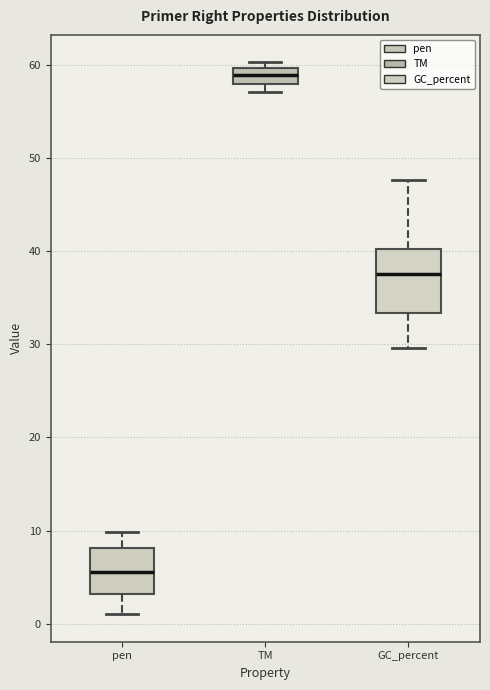

Reading left to right, read every box against the y-axis: the position of its median line, the range the box covers, and the ends of its whiskers. The values are not printed on the chart, so give them approximately, as read against the axis.

pen: median 5, box 3 to 8, whiskers 1 to 10
TM: median 59, box 58 to 60, whiskers 57 to 60 (just above the box's upper edge)
GC_percent: median 38, box 33 to 40, whiskers 30 to 48